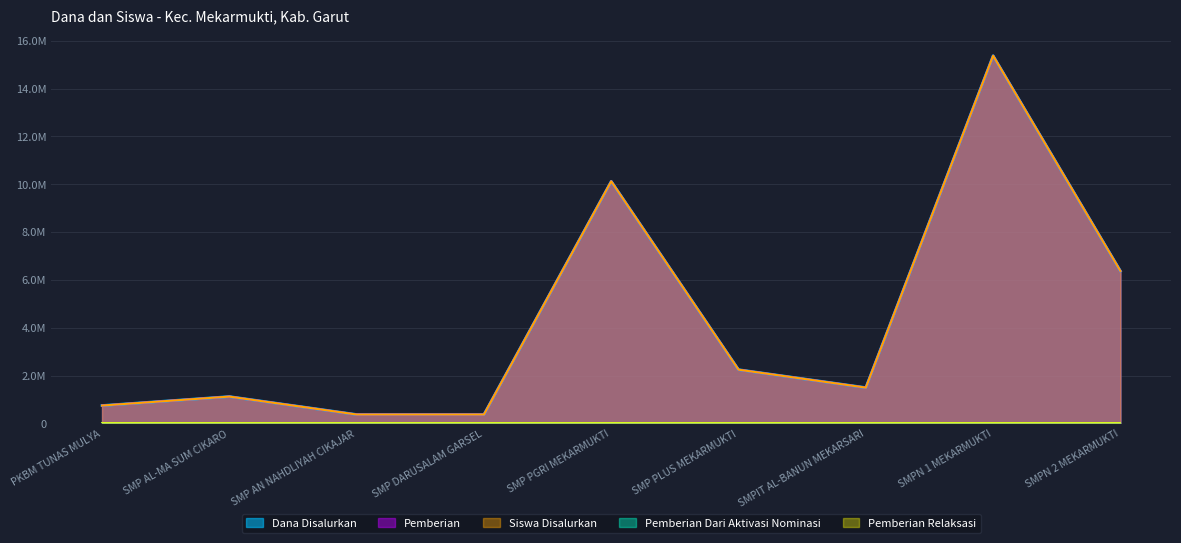

At how many categories does at least one series exceed 1787190?

4